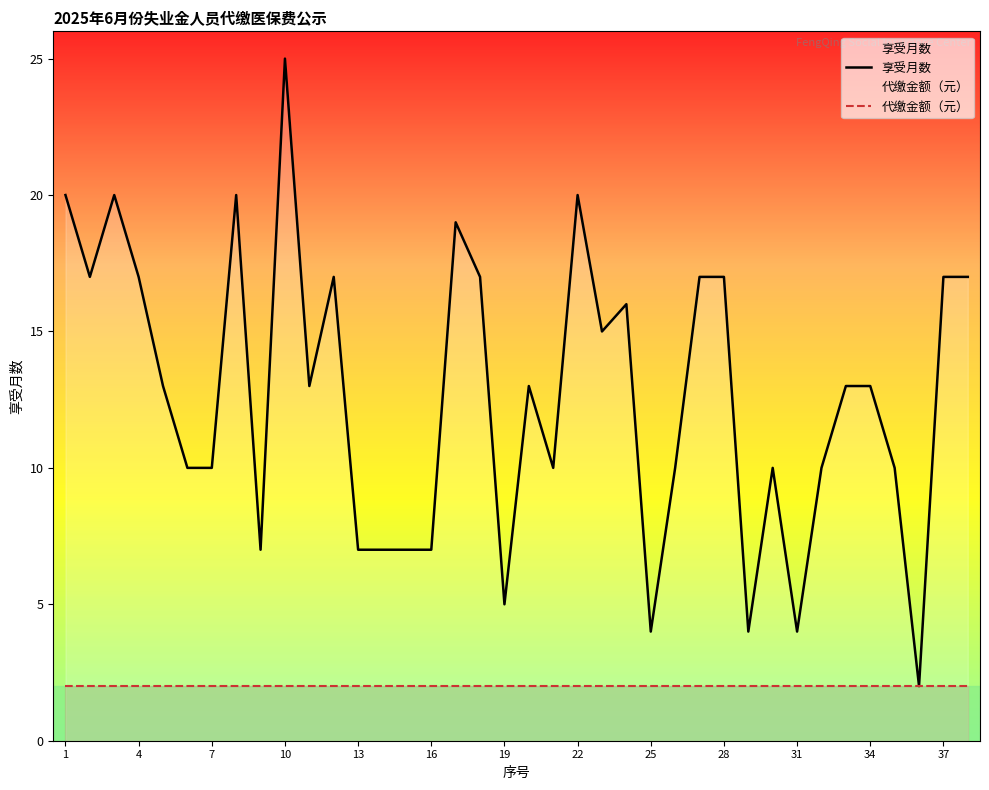

Which category has the highest value in the 享受月数 series?

10